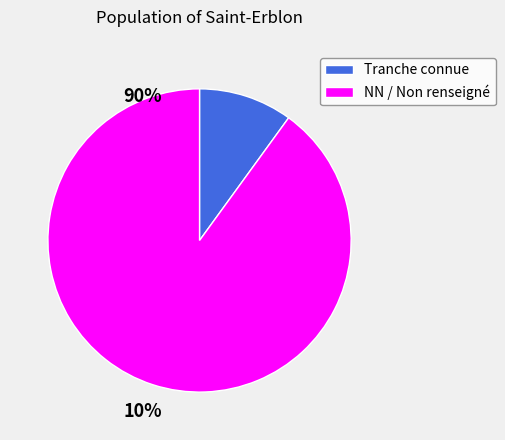

How many slices are in this pie chart?

2